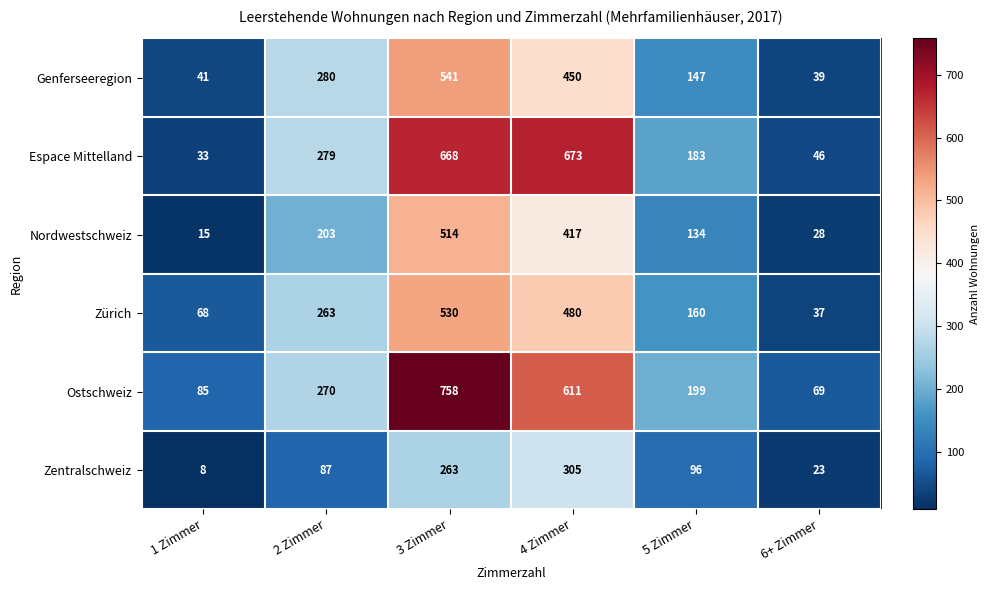

Count the number of categories in the chart.

6